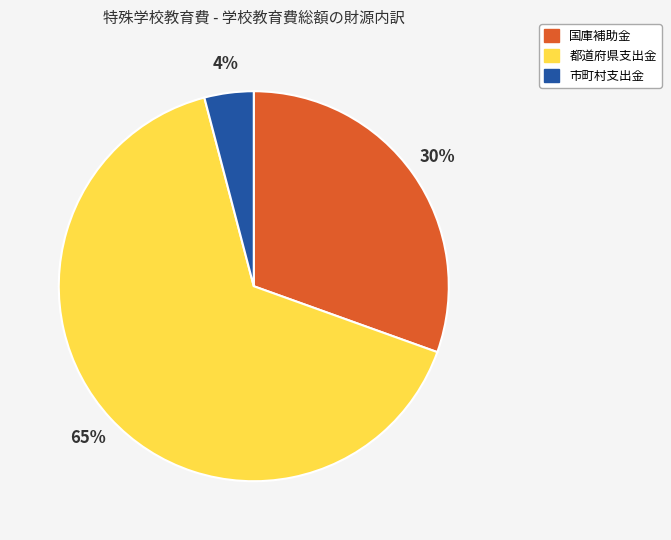

What percentage is the 国庫補助金 slice, to the nearest percent?

30%